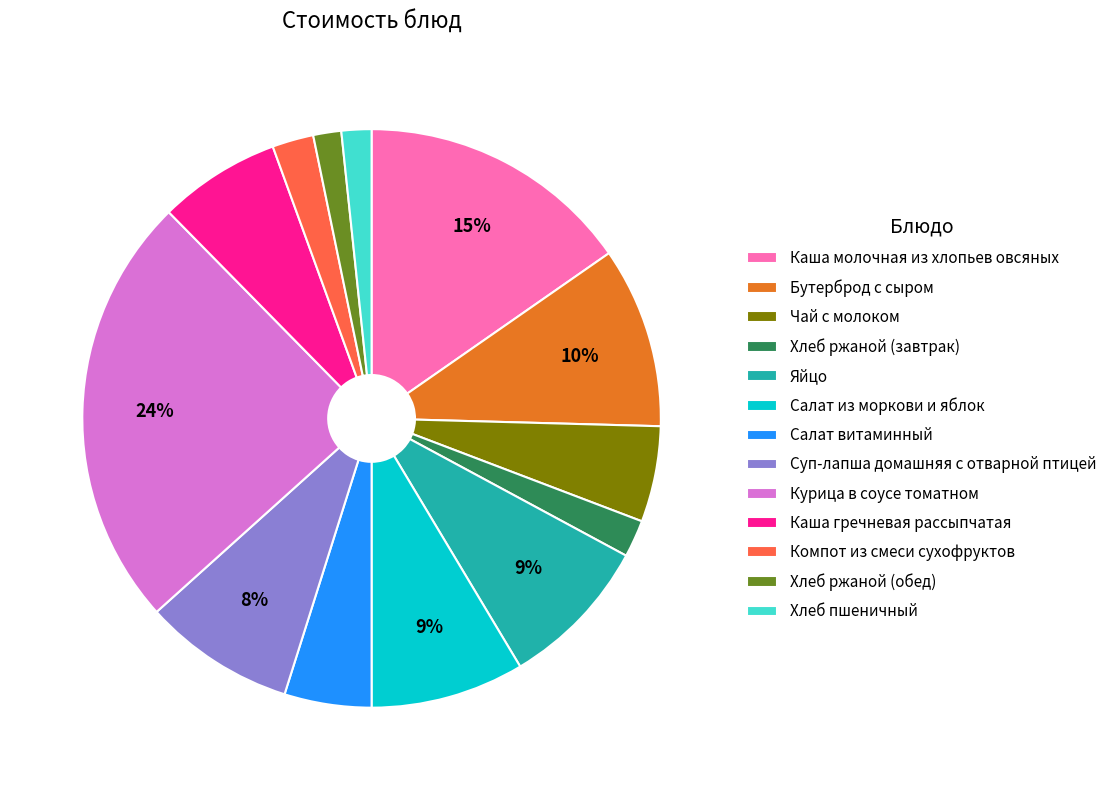

What is the largest slice in the pie chart?

Курица в соусе томатном